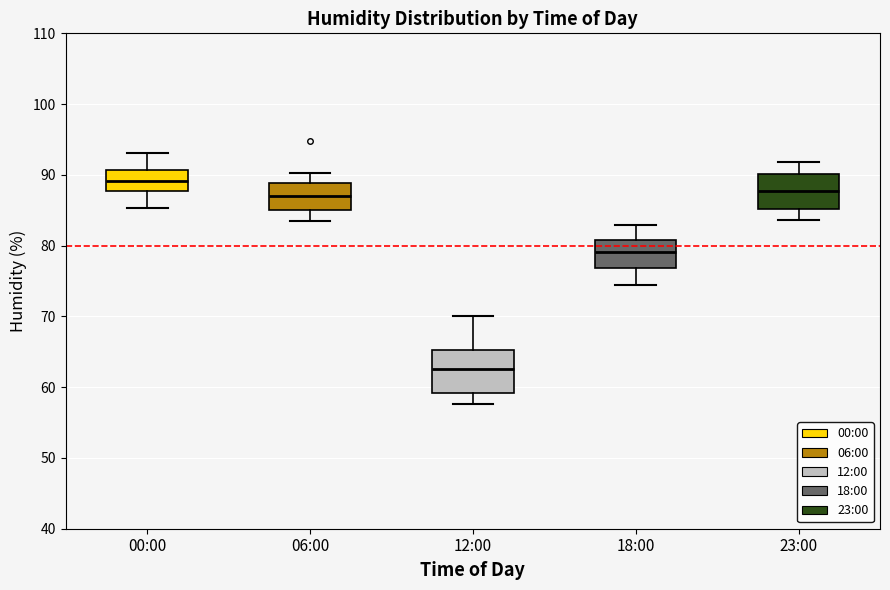

Where does the median line of the box for 12:00 sit on the y-axis? The values are not printed on the chart, so give them approximately, as read against the axis.

63